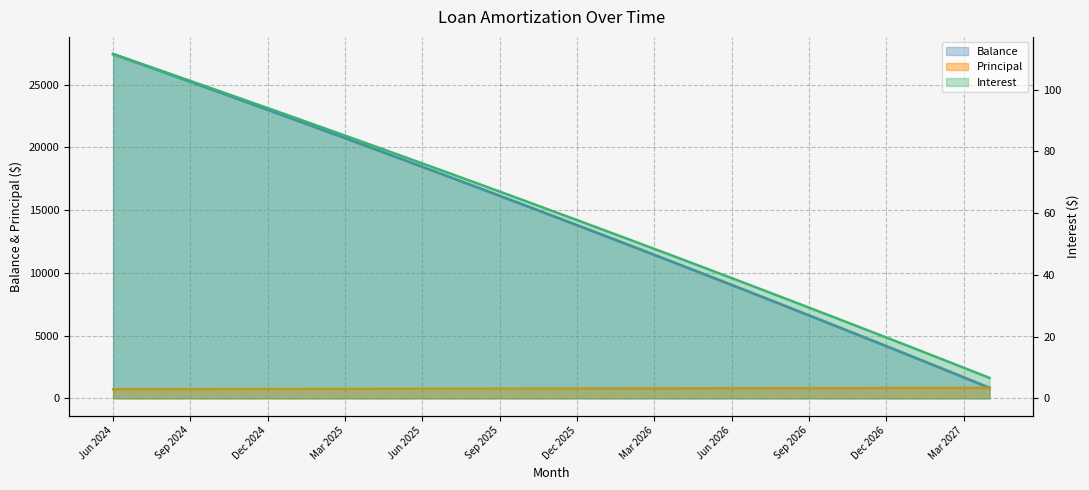

True or false: Principal and Balance intersect in this chart.

False